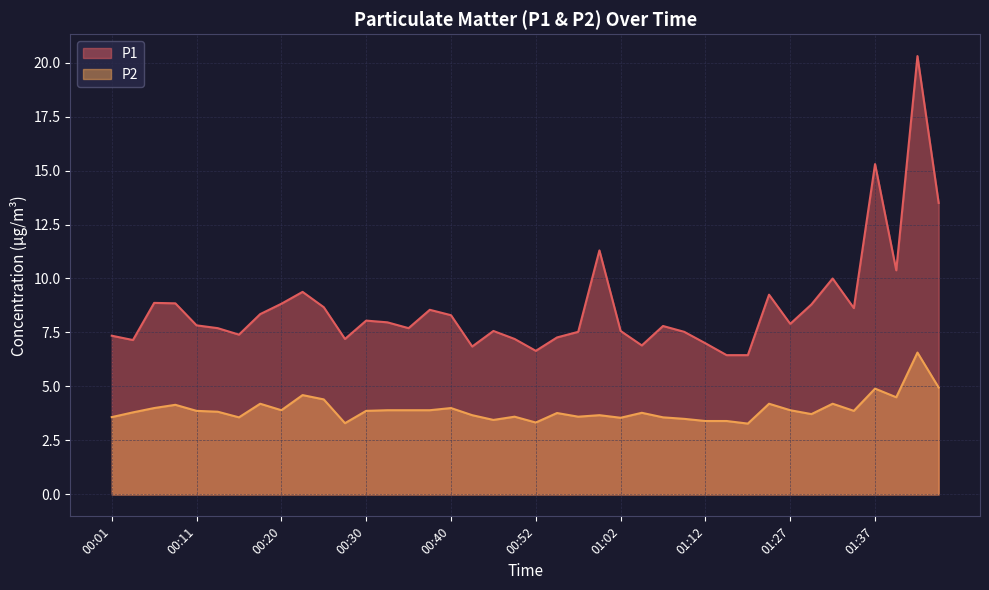

List the series in order of their peak value, lowest first.

P2, P1